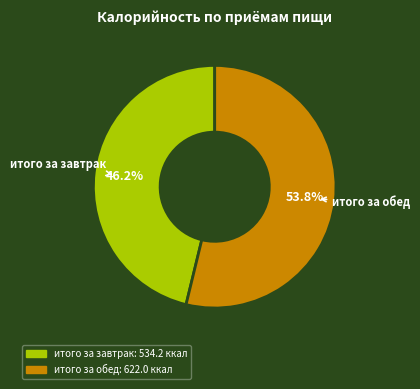

Which slice is the smallest?

итого за завтрак